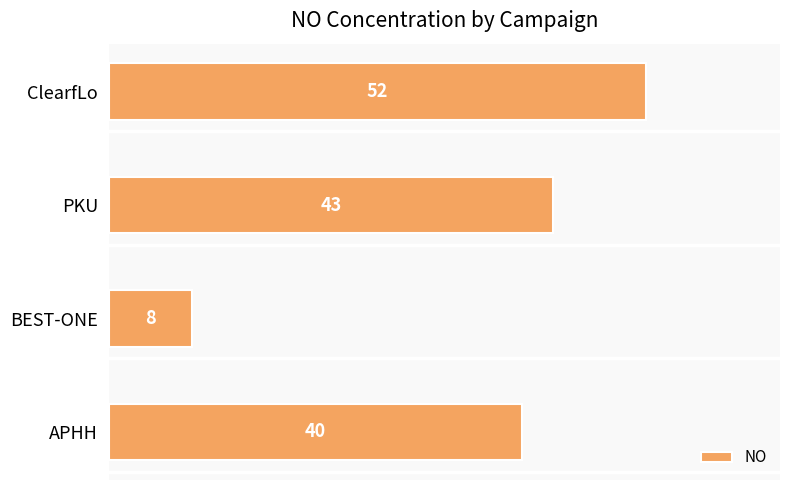

Read the value at ClearfLo, to the nearest 5.

50